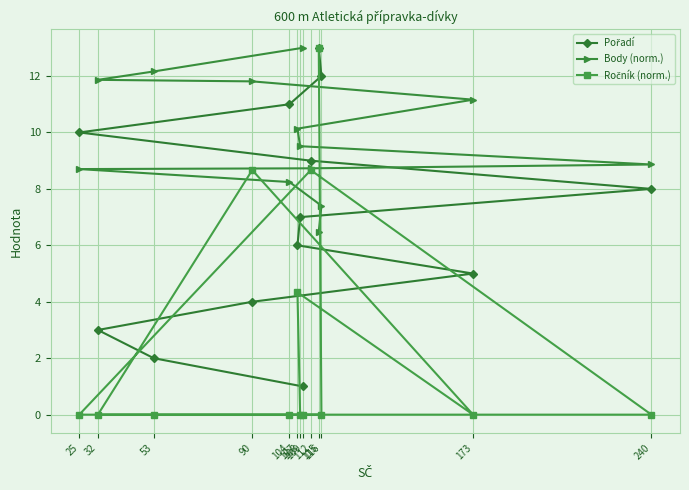

What are all the series names shown in the legend?

Pořadí, Body (norm.), Ročník (norm.)